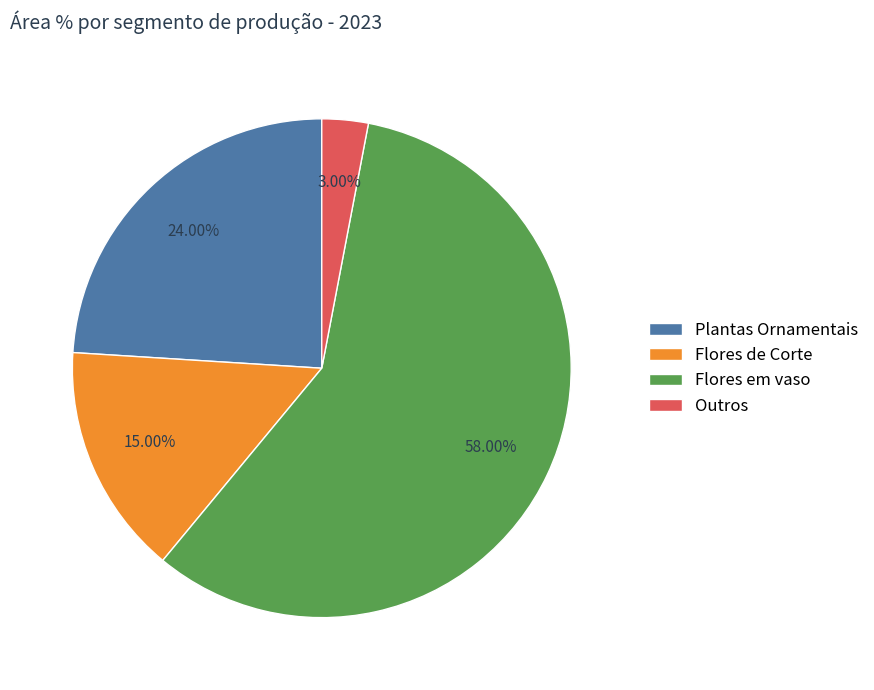

Which slice is the largest?

Flores em vaso